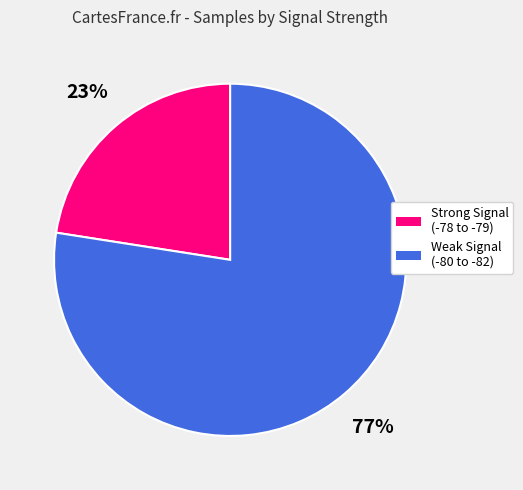

Is there any slice that represents more than half of the pie?

Yes